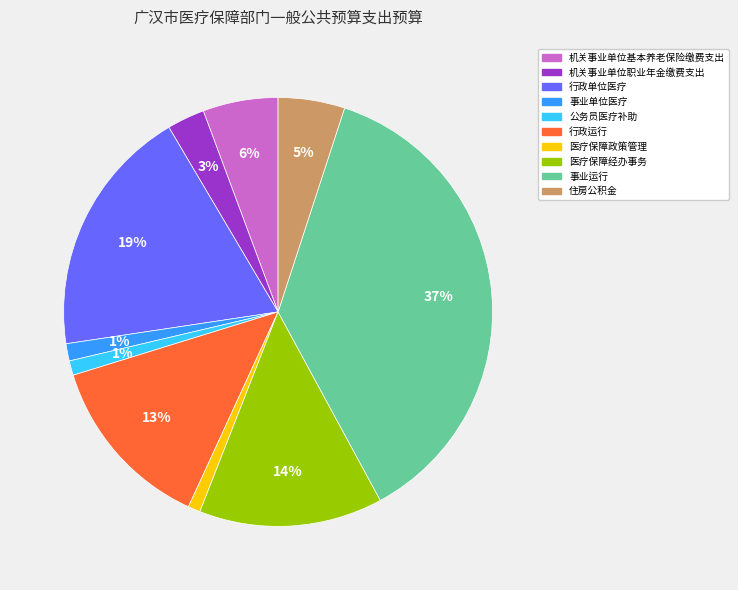

Which has a higher value, 住房公积金 or 医疗保障政策管理?

住房公积金